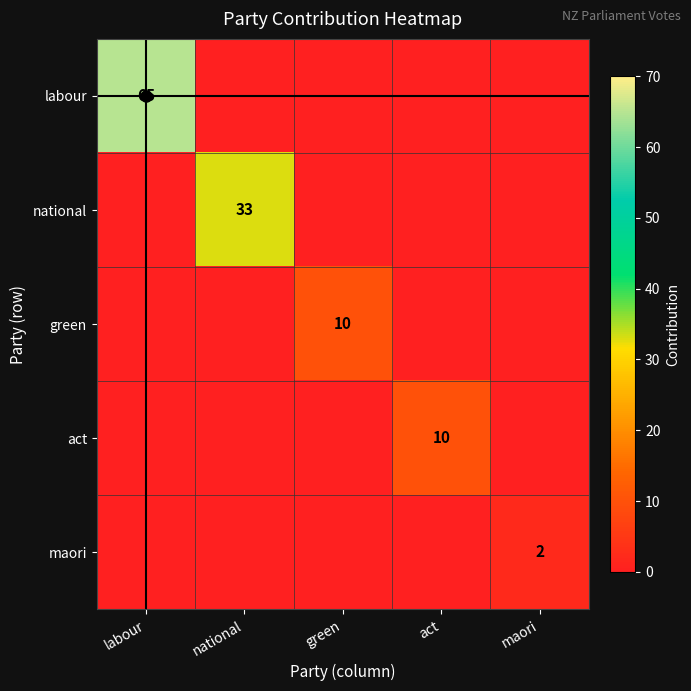

The labour series shows 65 at labour. True or false?

True